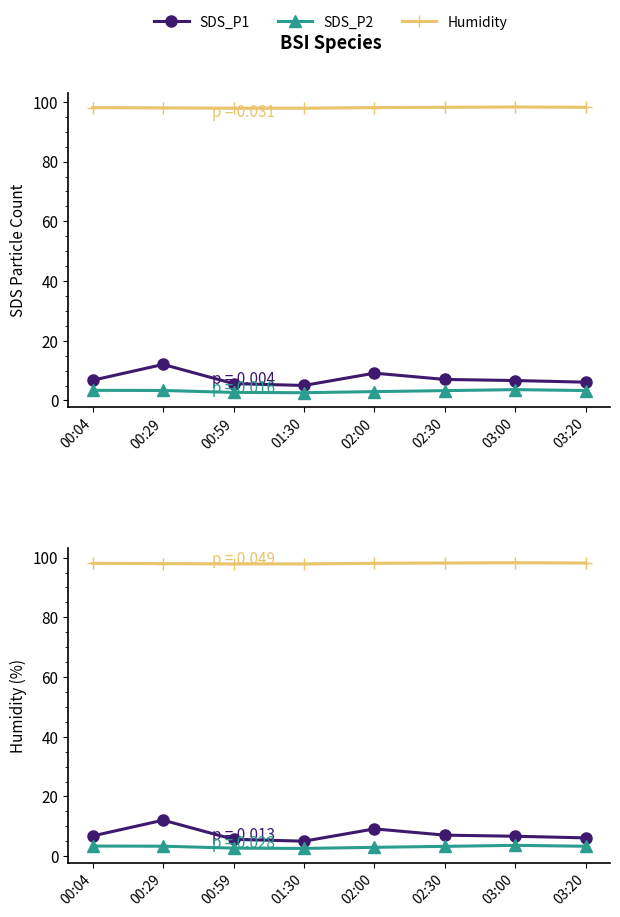

What is the total value across all series at 01:30?

105.5